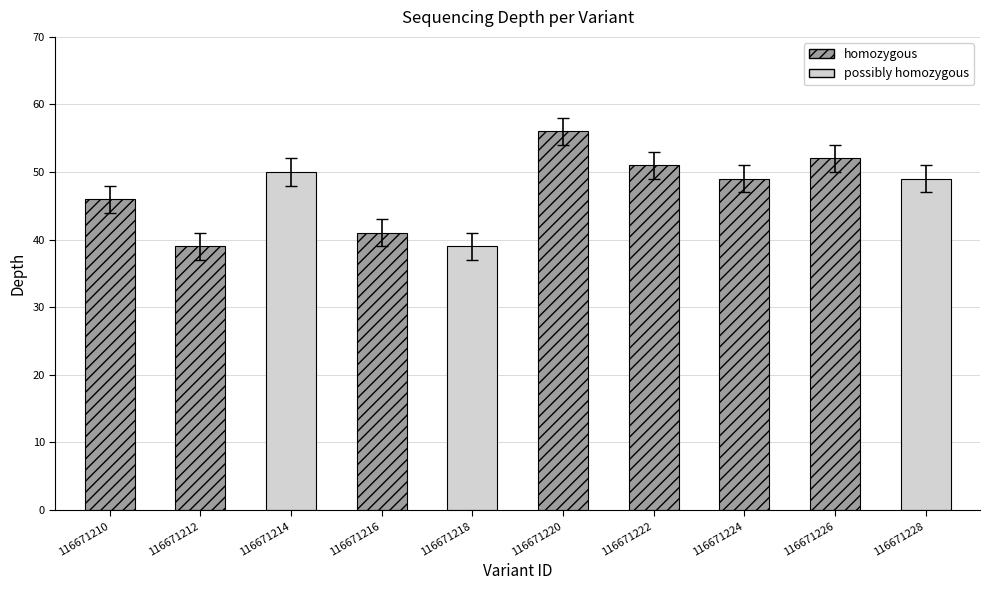

Between 116671222 and 116671214, which is larger?

116671222